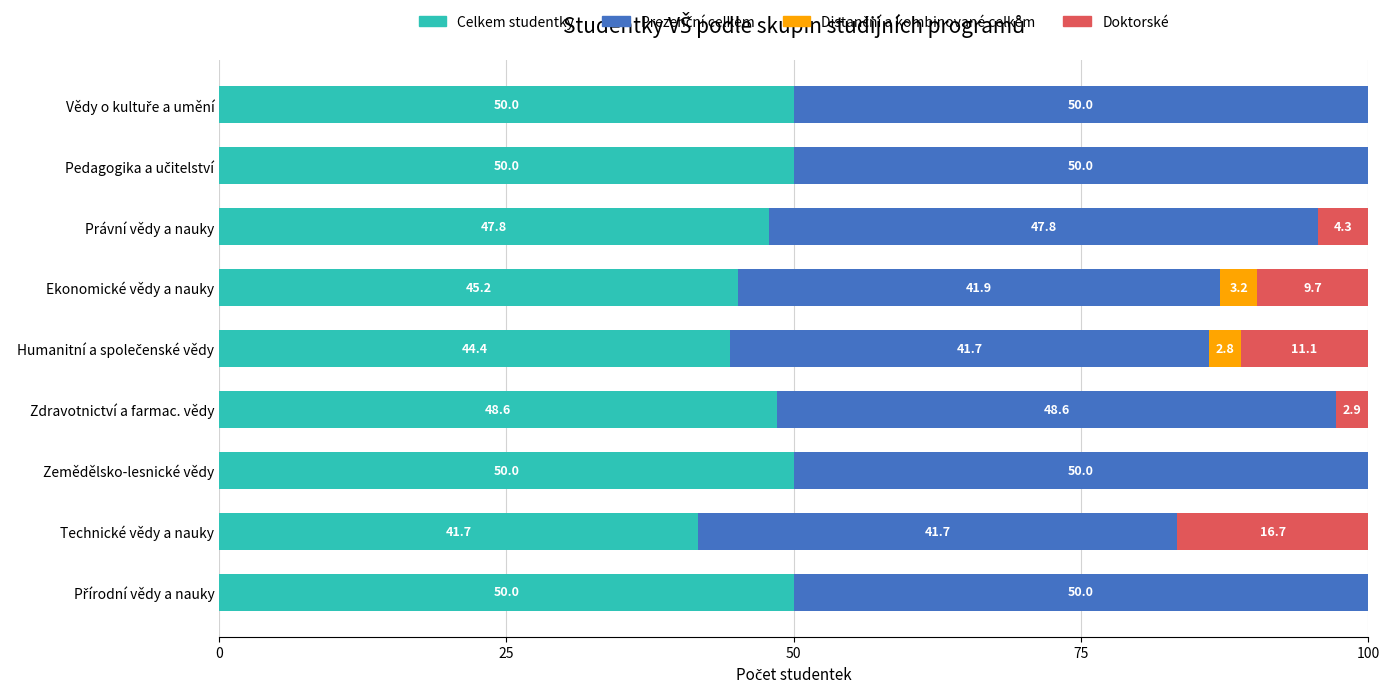

Is it true that Celkem studentky equals 41.7 at Technické vědy a nauky?

True